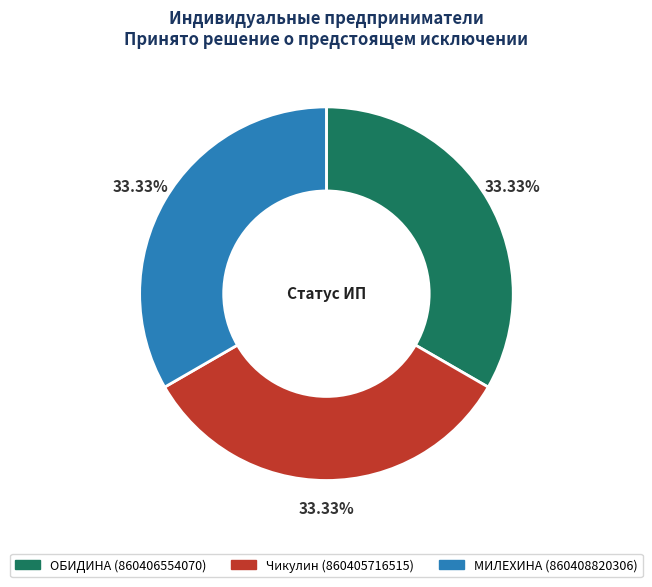

Is it true that МИЛЕХИНА is 19% of the pie?

False